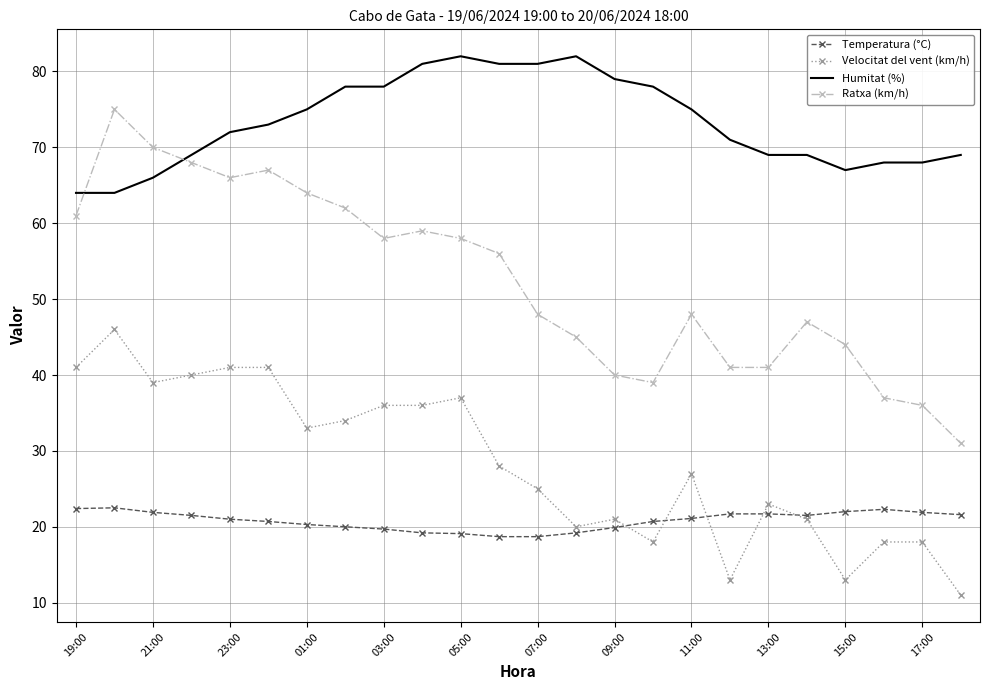

True or false: Temperatura (°C) and Humitat (%) cross at least once.

False